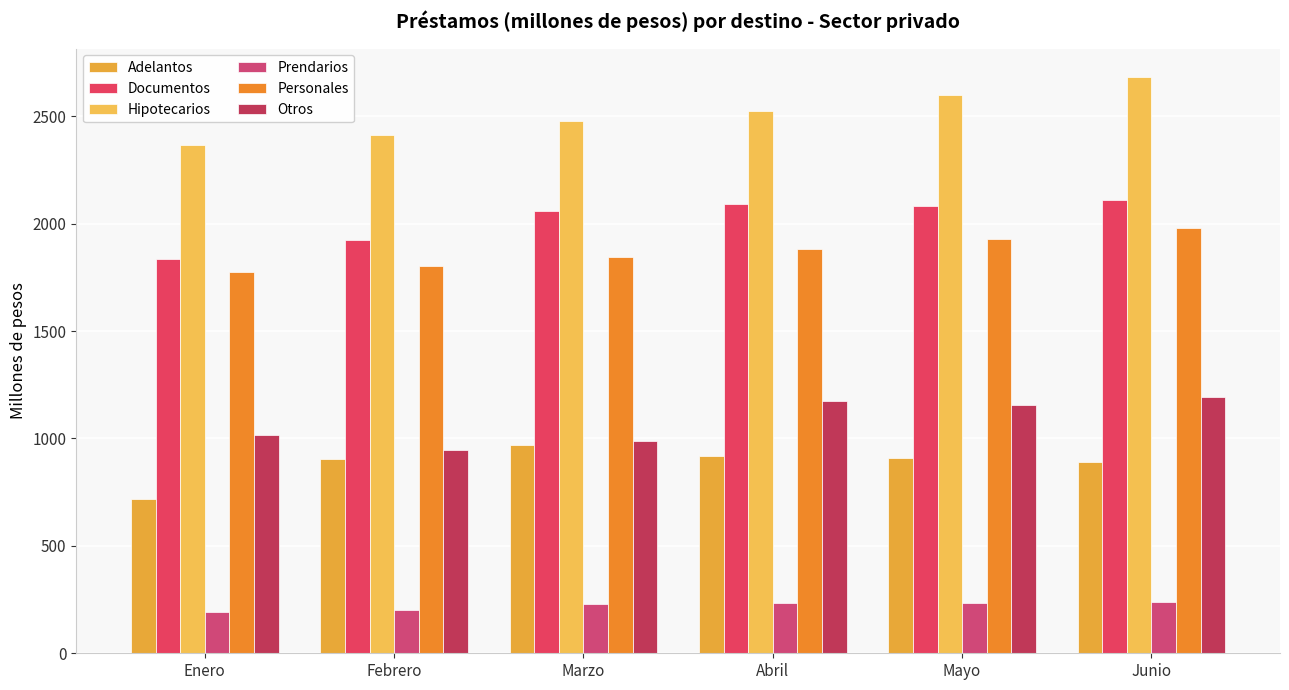

At how many categories does at least one series exceed 1008?

6